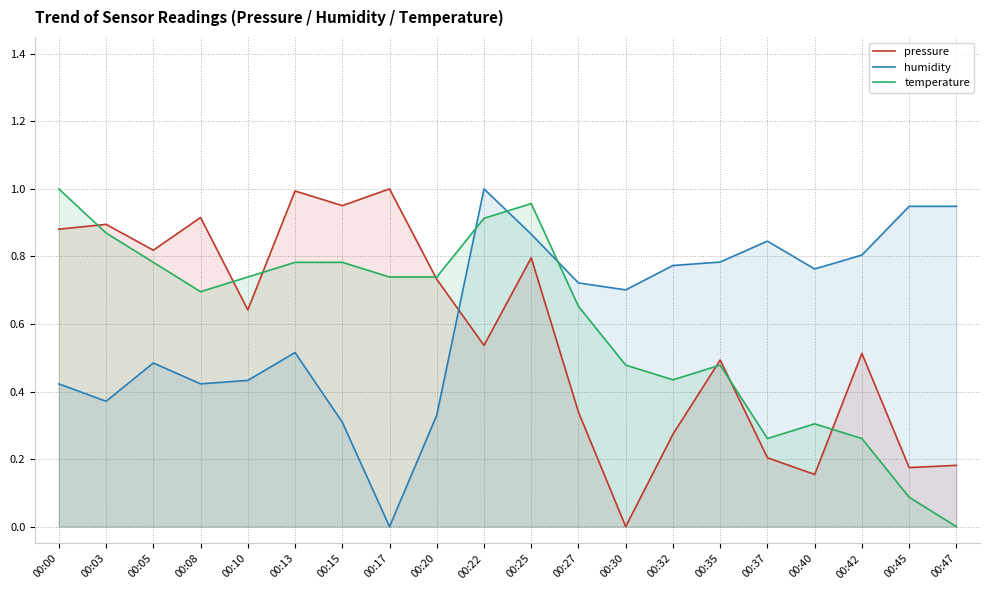

What is the difference between the highest and lowest values at 00:22?

0.5